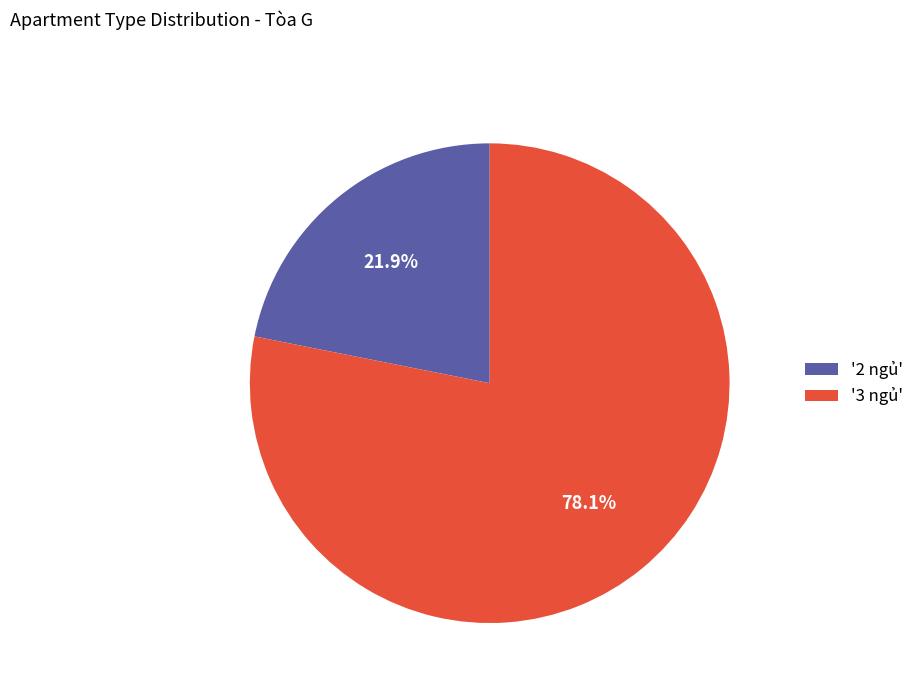

Which has a higher value, '3 ngủ' or '2 ngủ'?

'3 ngủ'